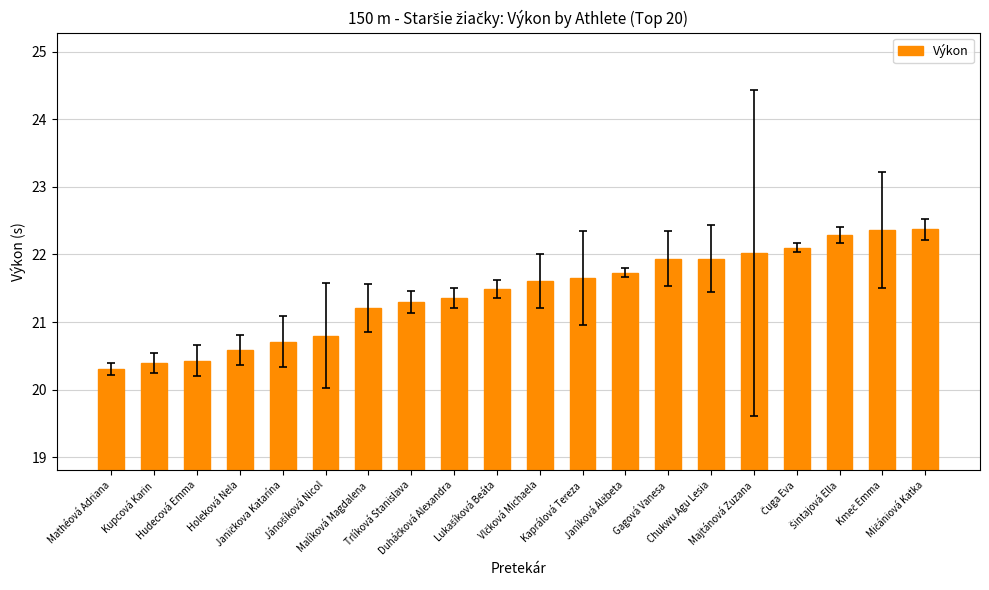

Is it true that the value at Kupcová Karin is 4.8?

False